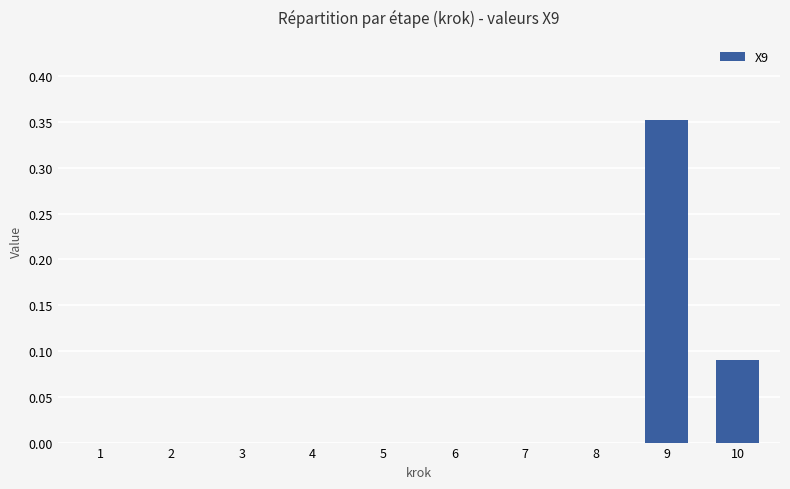

The value at 4 is 0.0. True or false?

True